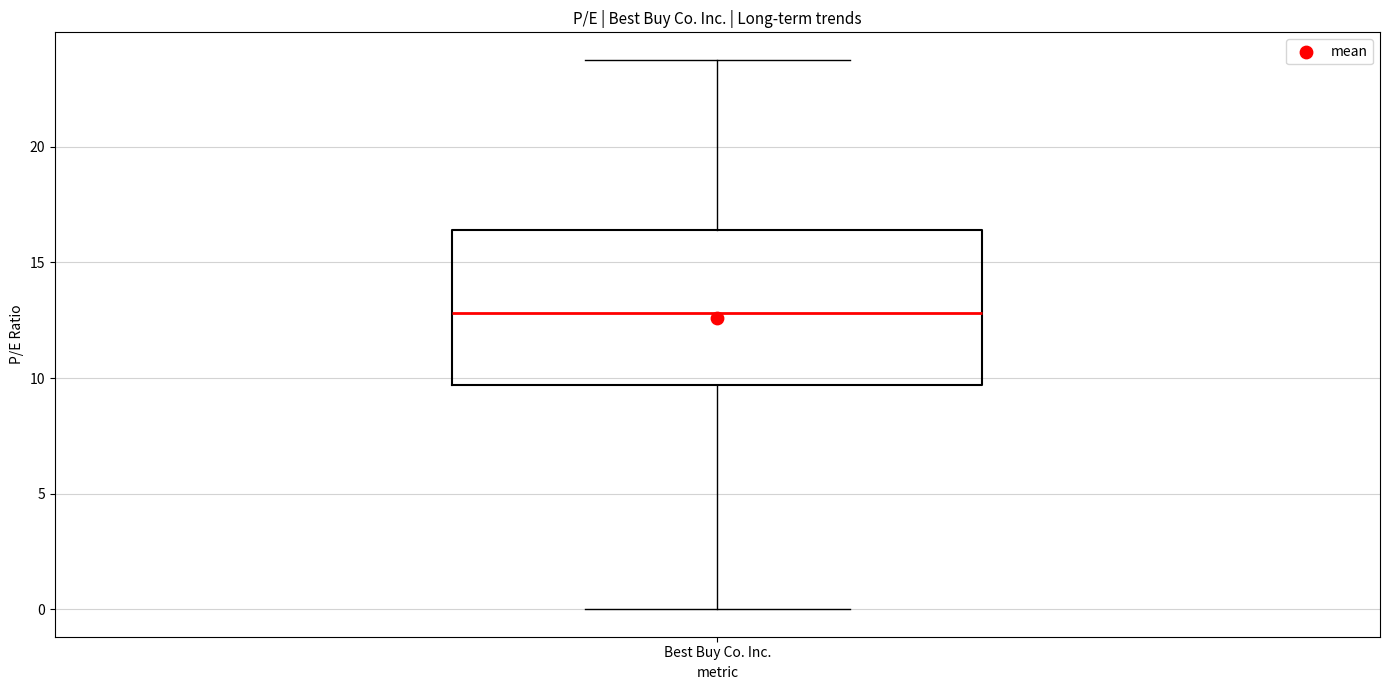

Where is the lower edge of the box for Best Buy Co. Inc. on the y-axis? The values are not printed on the chart, so give them approximately, as read against the axis.

9.5